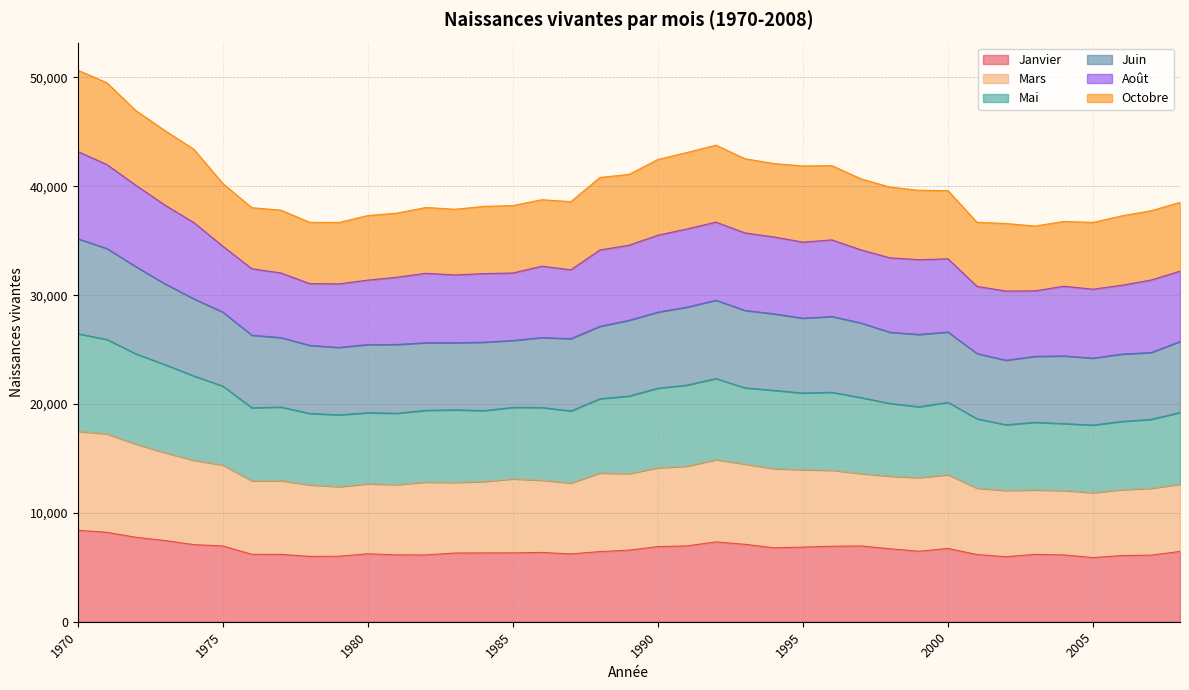

Is it true that Juin equals 67135 at 1970?

False